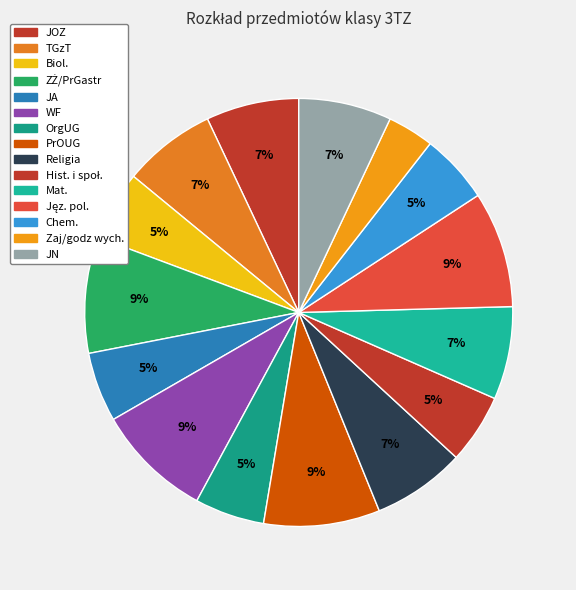

Does any single category account for the majority?

No